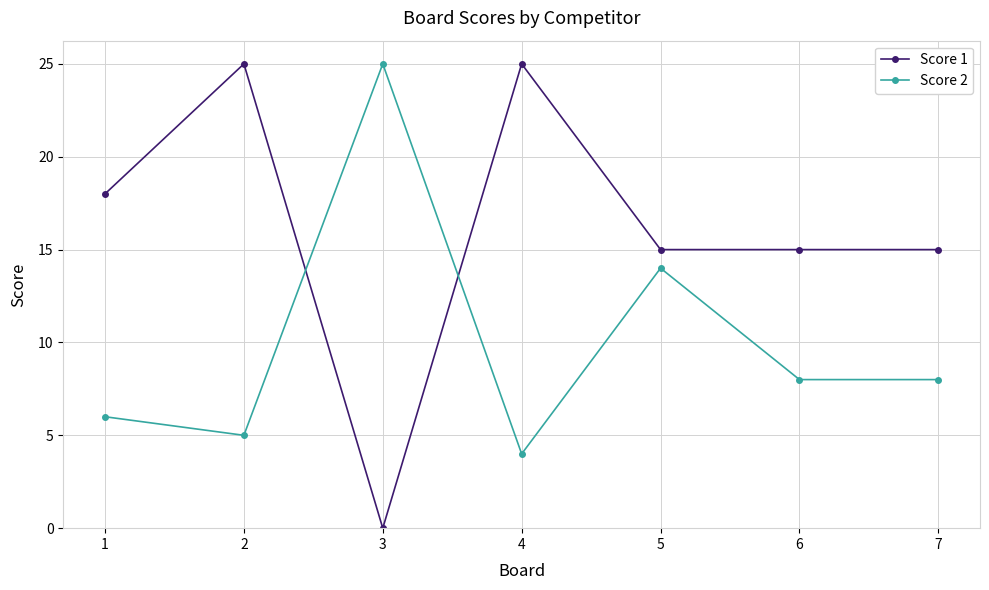

How many values in Score 1 are above zero?

6